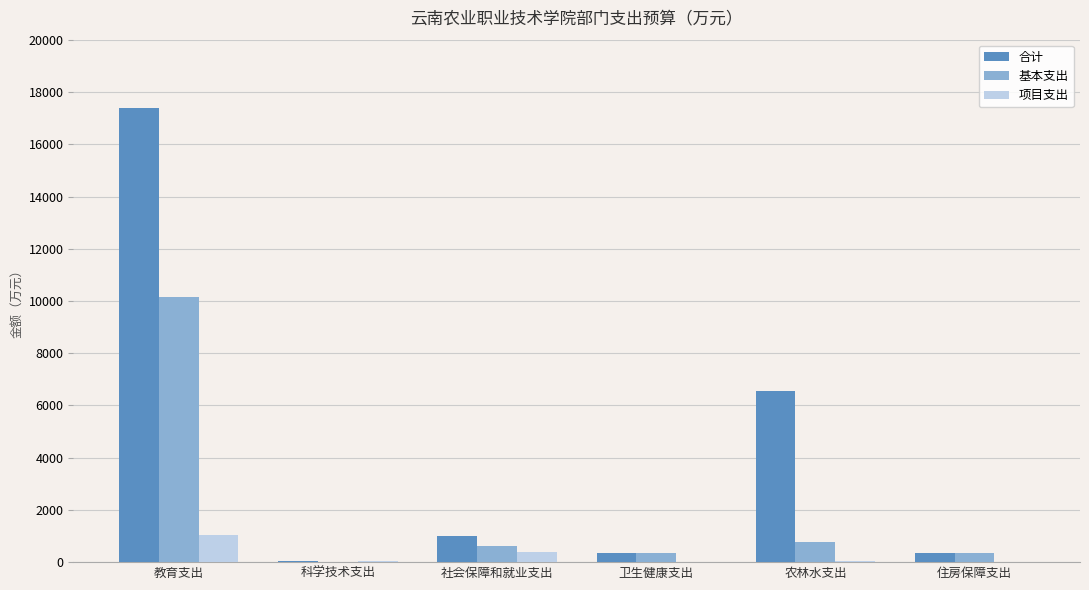

What is the greatest value displayed?

17401.7